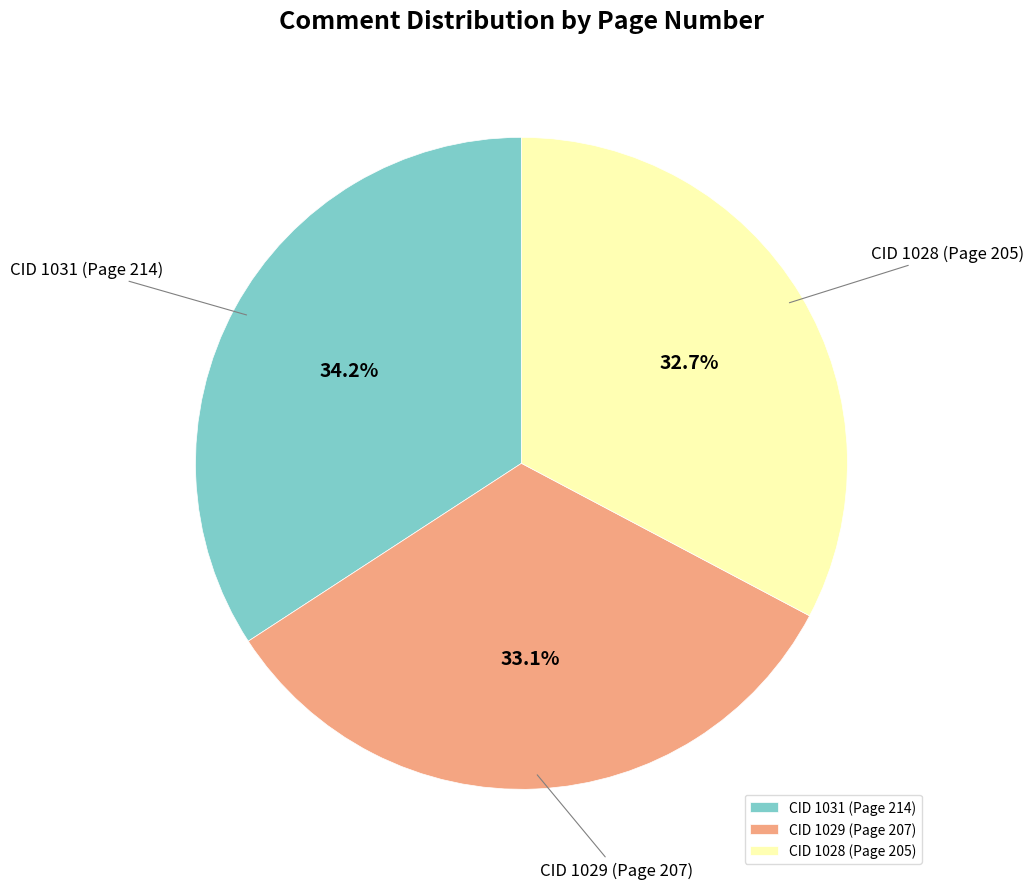

Combined, do CID 1029 (Page 207) and CID 1031 (Page 214) account for over 50%?

Yes